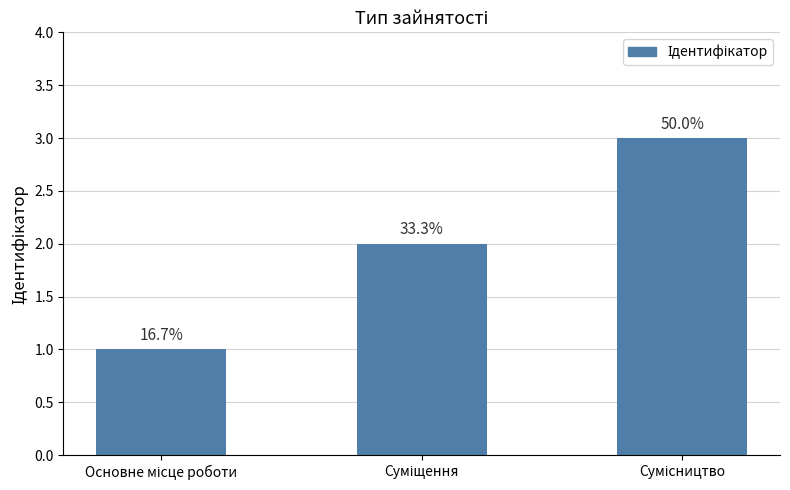

Are the bars grouped side by side (vs. stacked)?

No